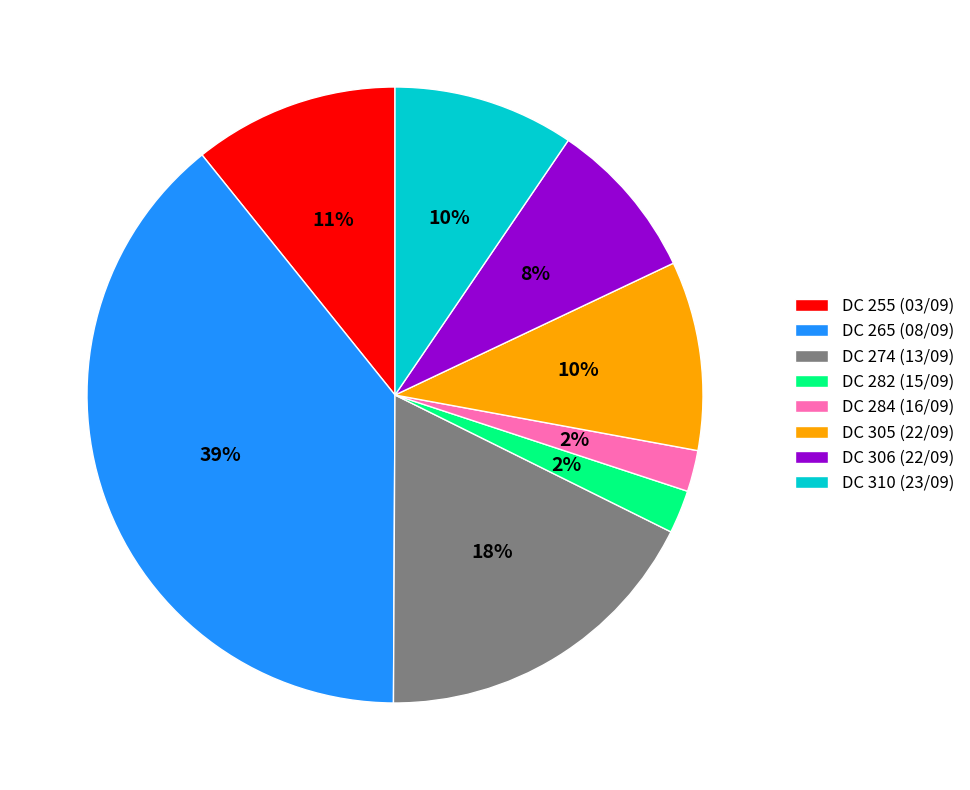

Does DC 282 (15/09) account for over 50% of the chart?

No